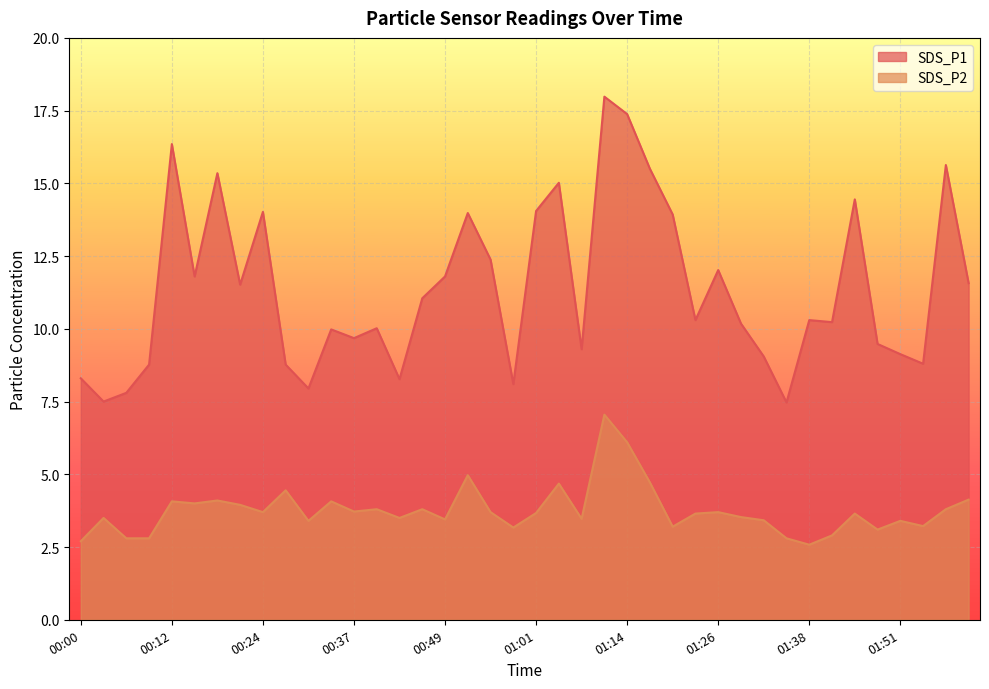

True or false: SDS_P2 and SDS_P1 intersect in this chart.

False